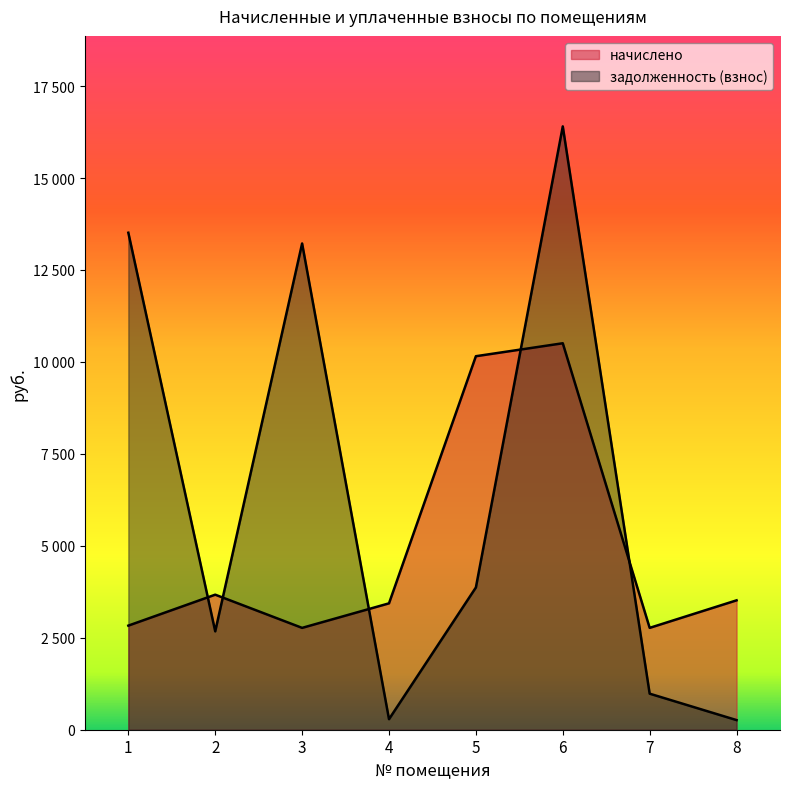

What is the difference between the начислено values at 5 and 8?

6637.8